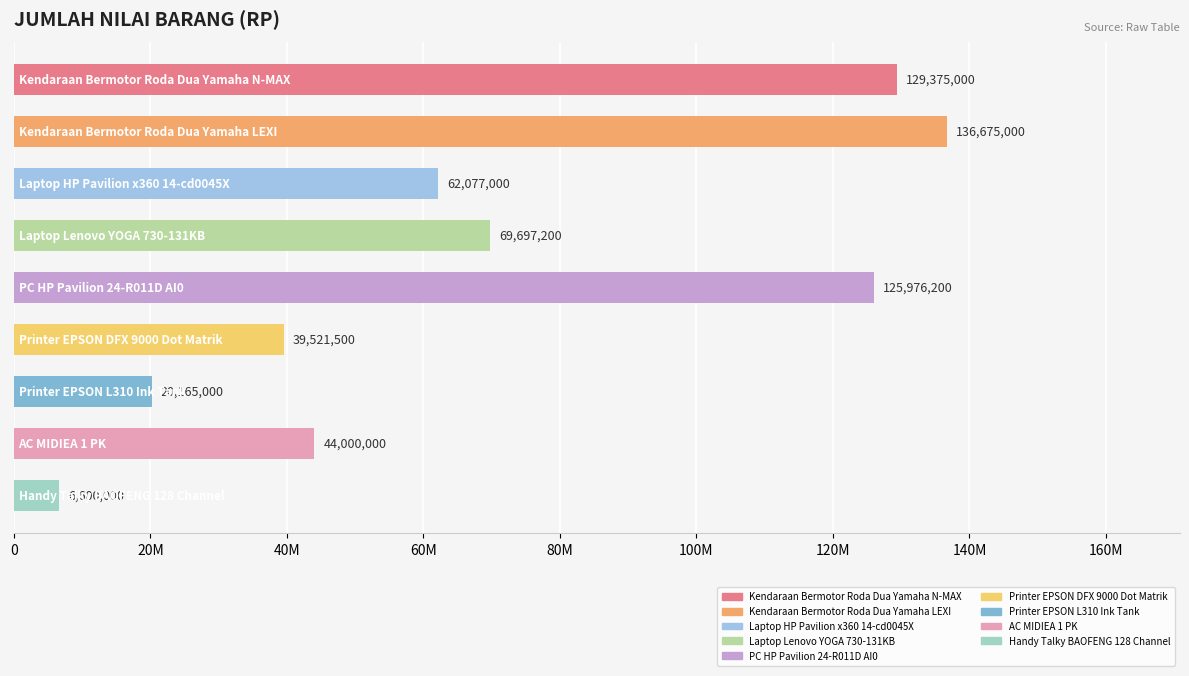

Are the bars horizontal?

Yes